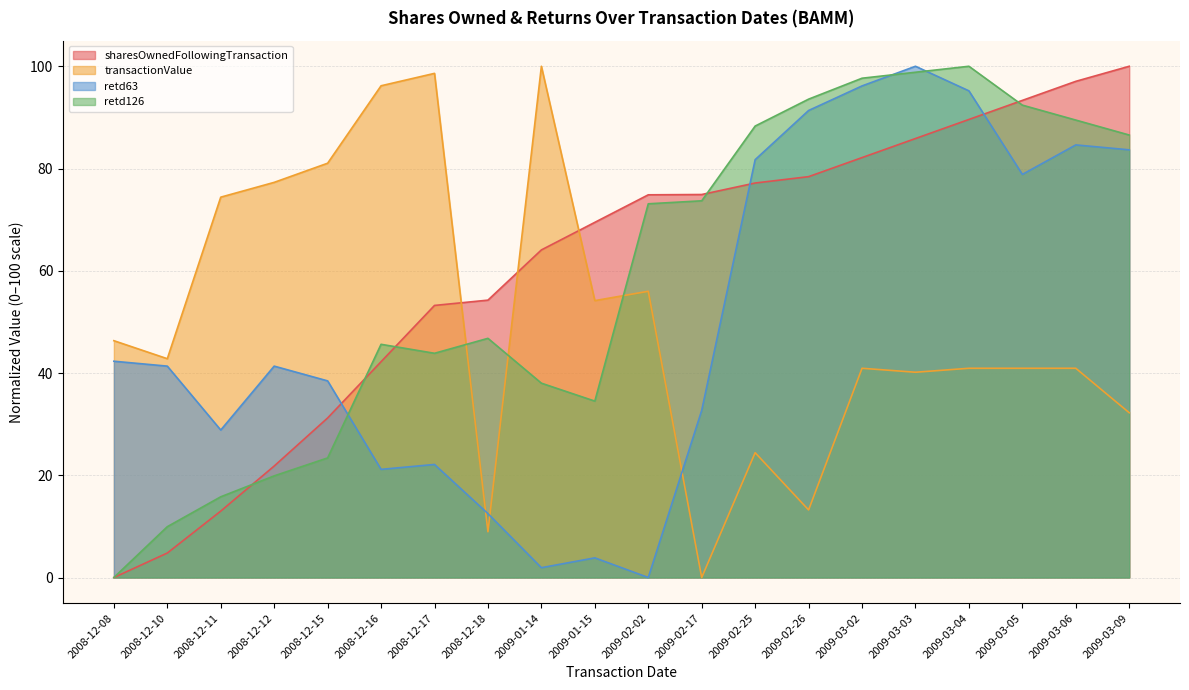

True or false: retd63 has a value of 81.7 at 2009-02-25.

True